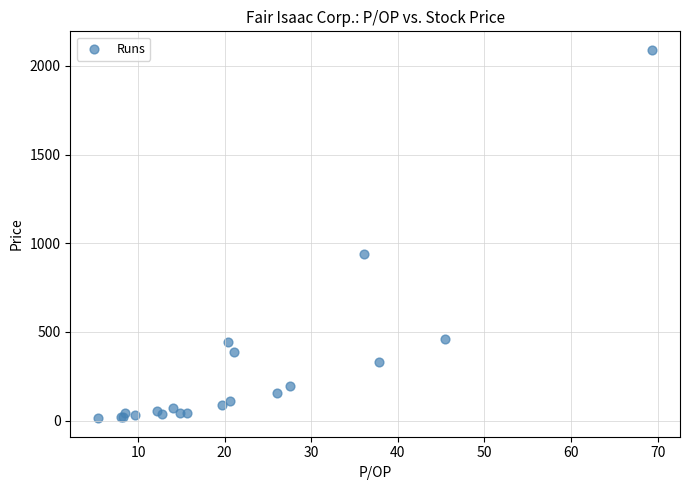

What Y value in the scatter plot is closest to 1052?

940.4